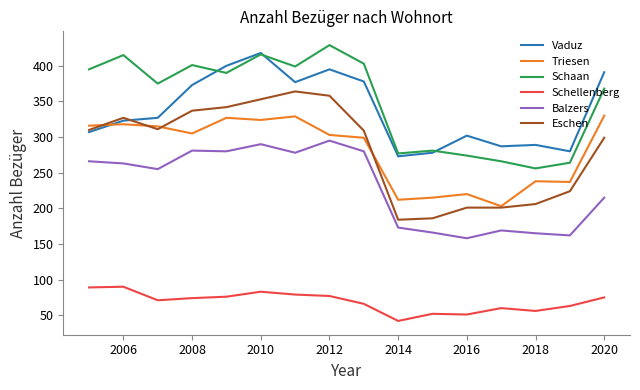

What is the greatest value displayed?

429